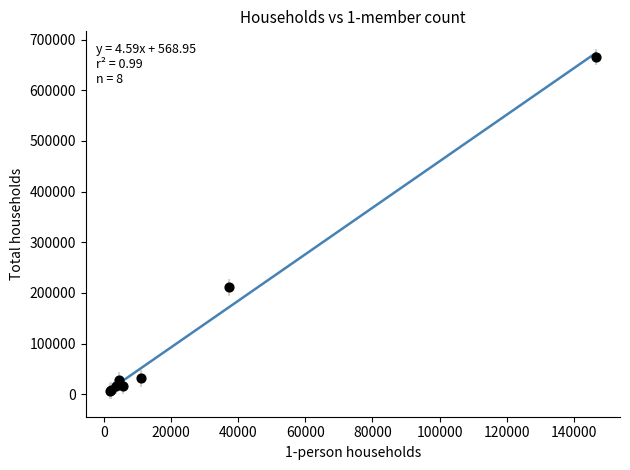

What Y value in the scatter plot is closest to 335979?

210748